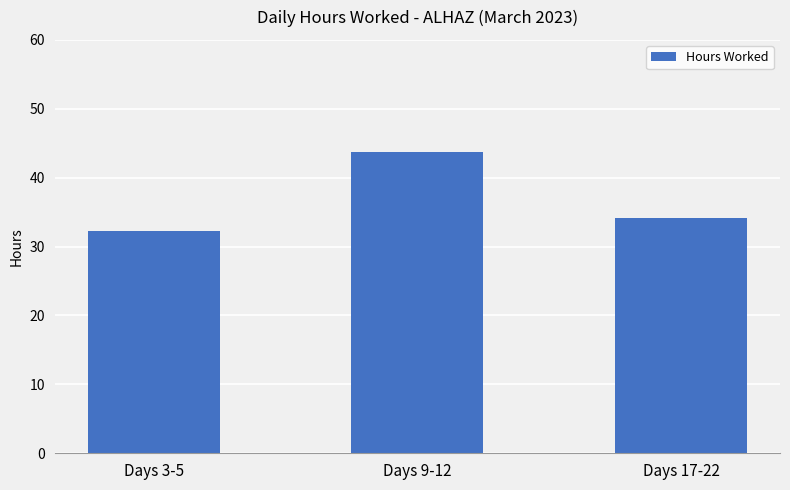

List the labels in order of value, largest first.

Days 9-12, Days 17-22, Days 3-5